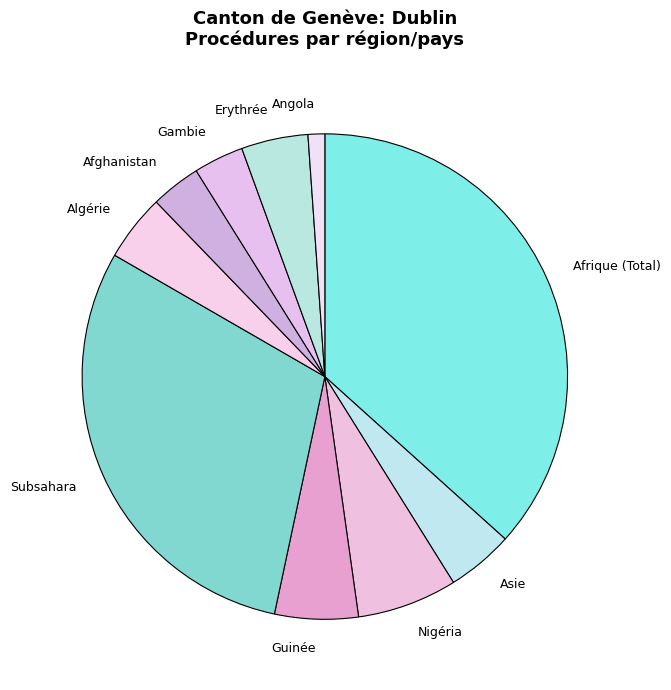

Count the number of slices in the pie.

10